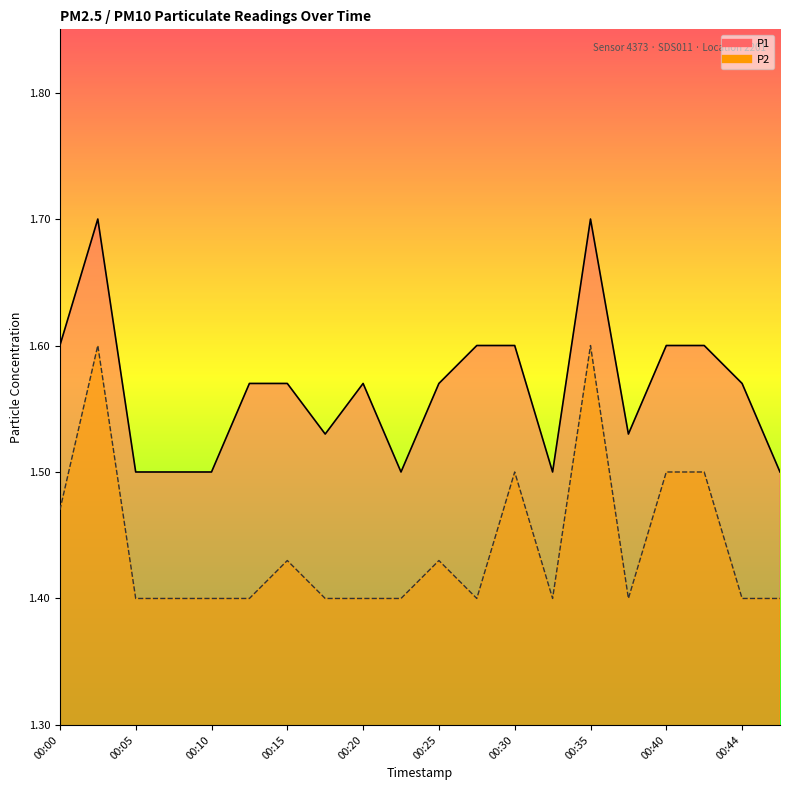

The P1 series shows 1.5 at 00:32. True or false?

True